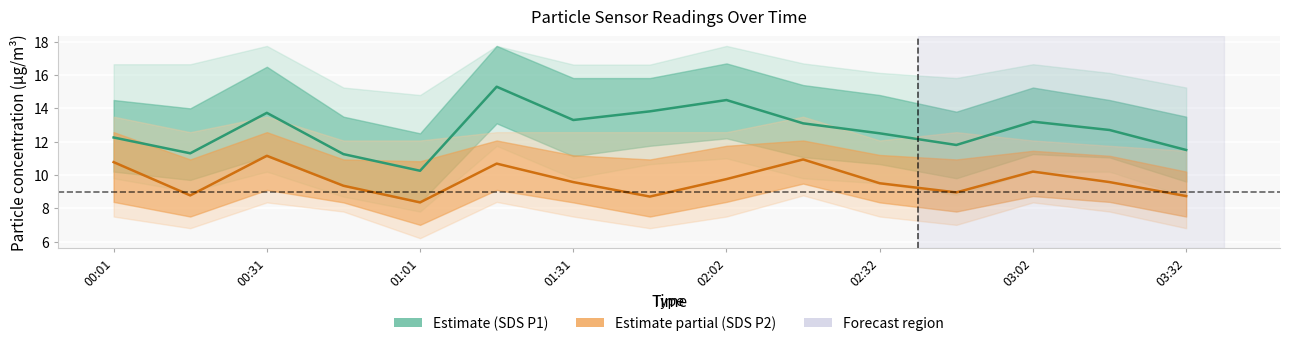

Is this an area chart (filled region under the line)?

No